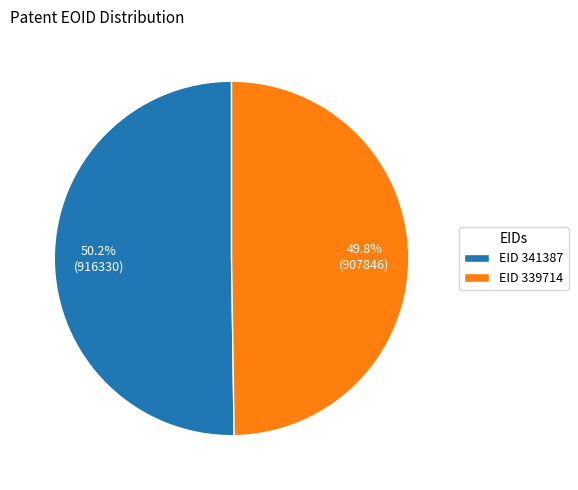

Combined, do EID 339714 and EID 341387 account for over 50%?

Yes